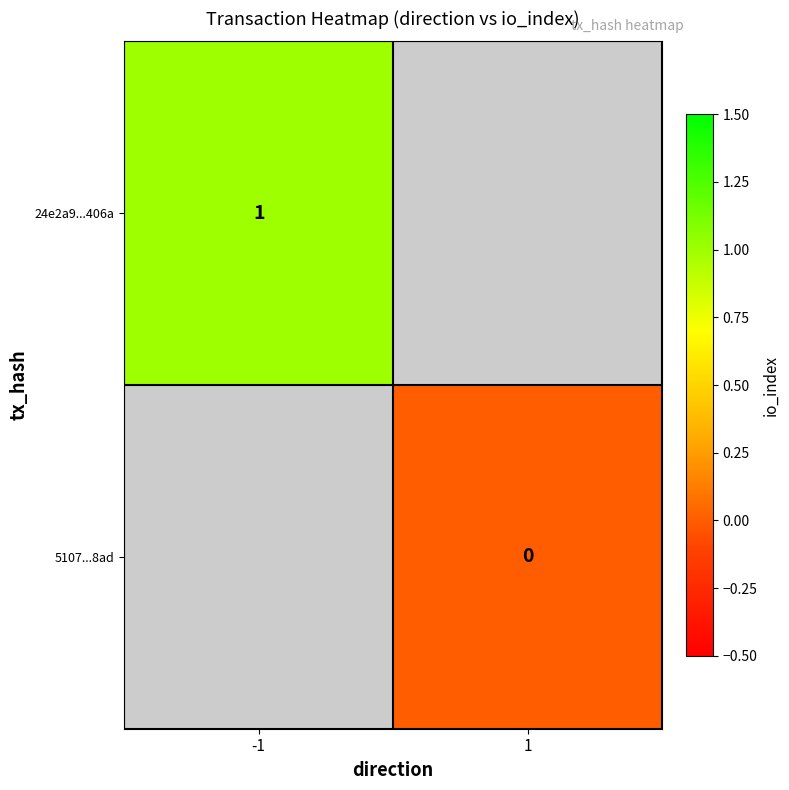

Is it true that 24e2a9...406a equals 1 at -1?

True